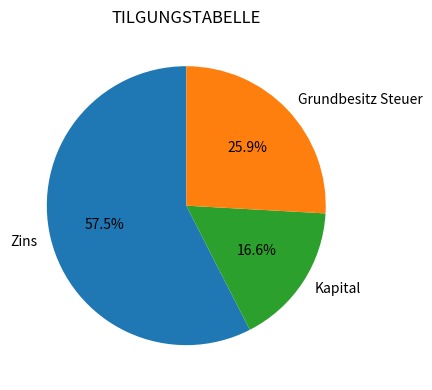

To the nearest percent, what percentage of the pie is Grundbesitz Steuer?

26%